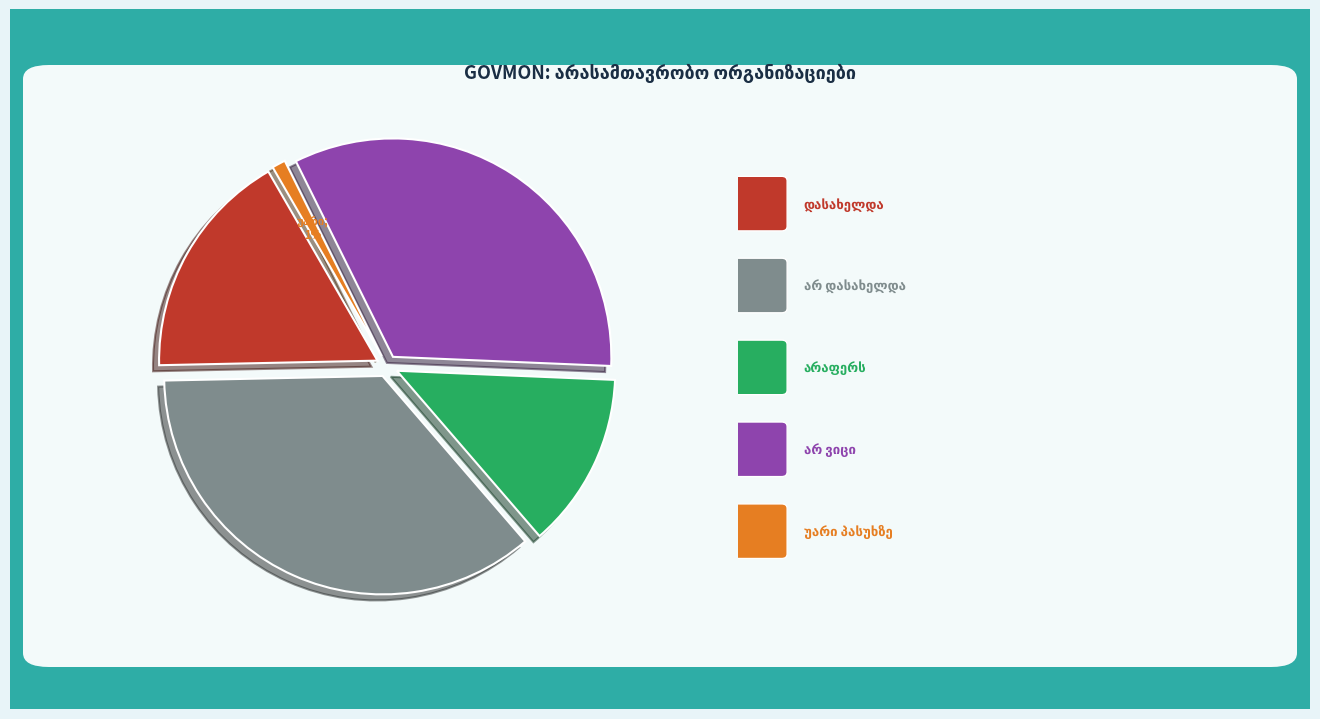

Which category has the biggest portion of the pie?

არ დასახელდა